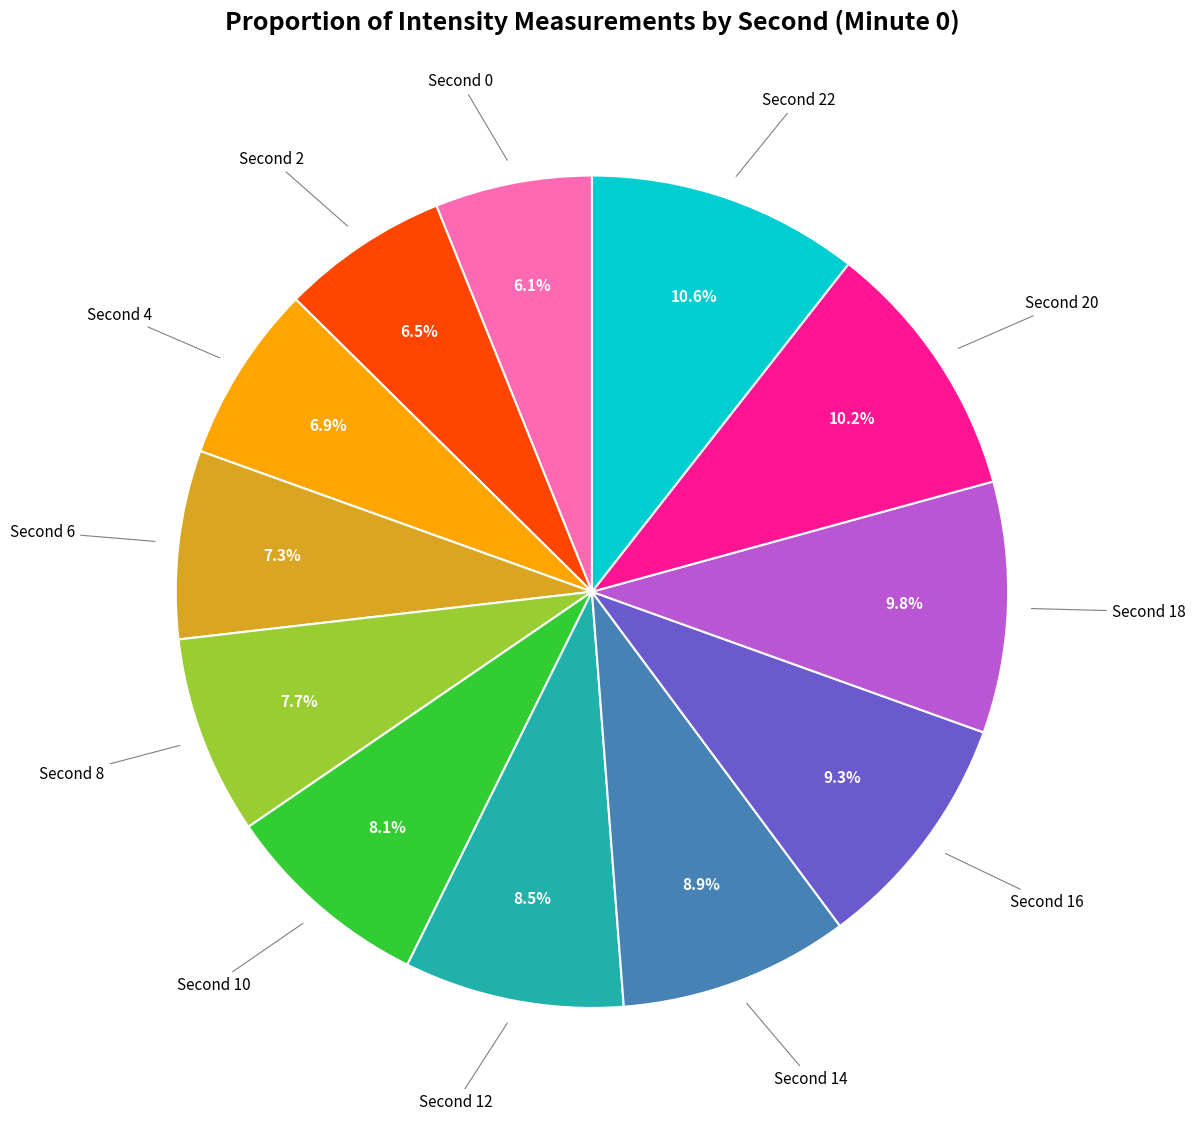

How many slices are in this pie chart?

12